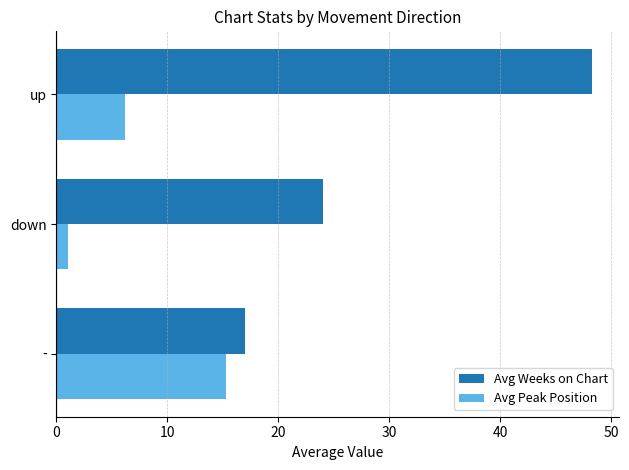

True or false: Avg Peak Position has a value of 15.3 at -.

True